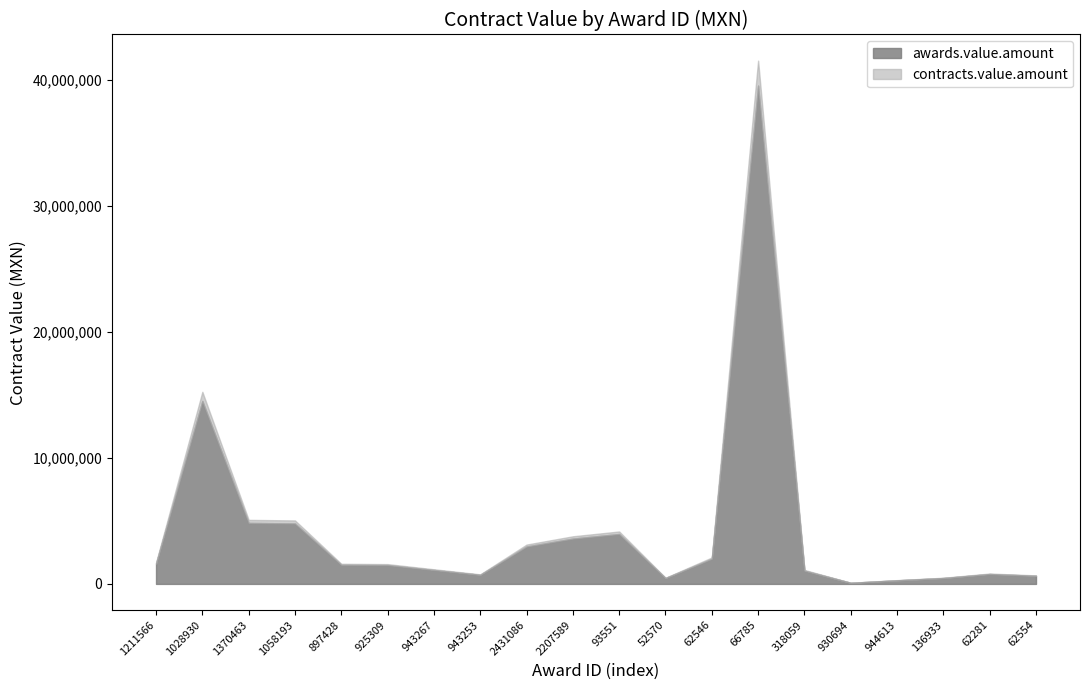

How many series are shown in this chart?

2